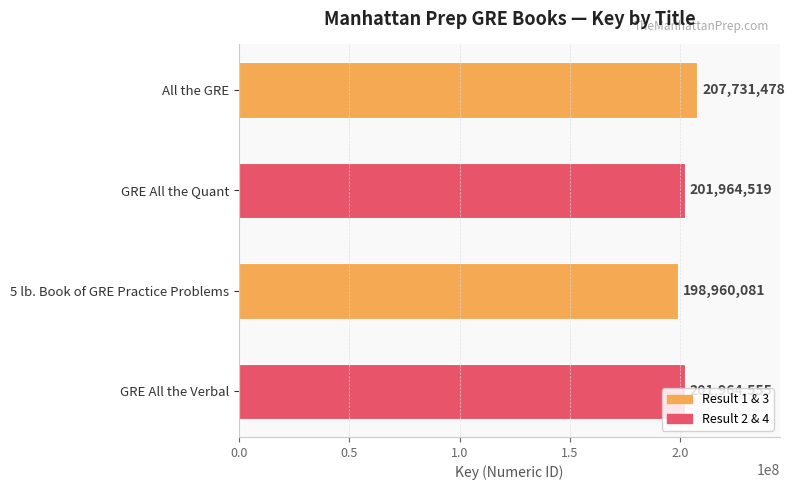

What is the difference between the second highest and minimum values?

3004474